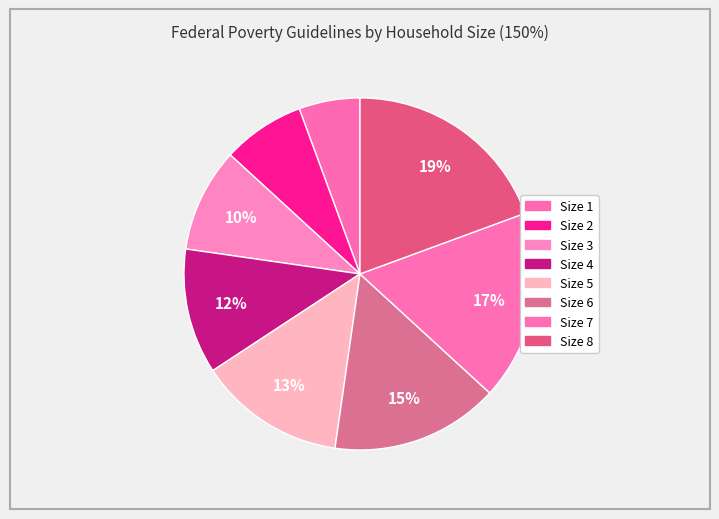

Rank the categories by value from highest to lowest.

Size 8, Size 7, Size 6, Size 5, Size 4, Size 3, Size 2, Size 1